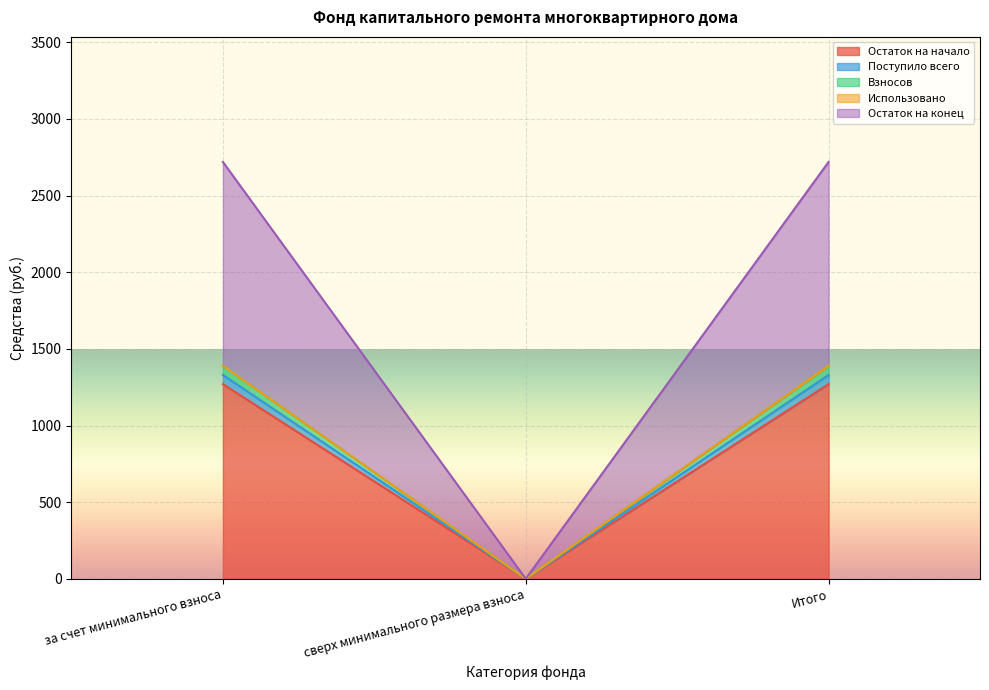

What is the average value of the Поступило всего series?

886.6